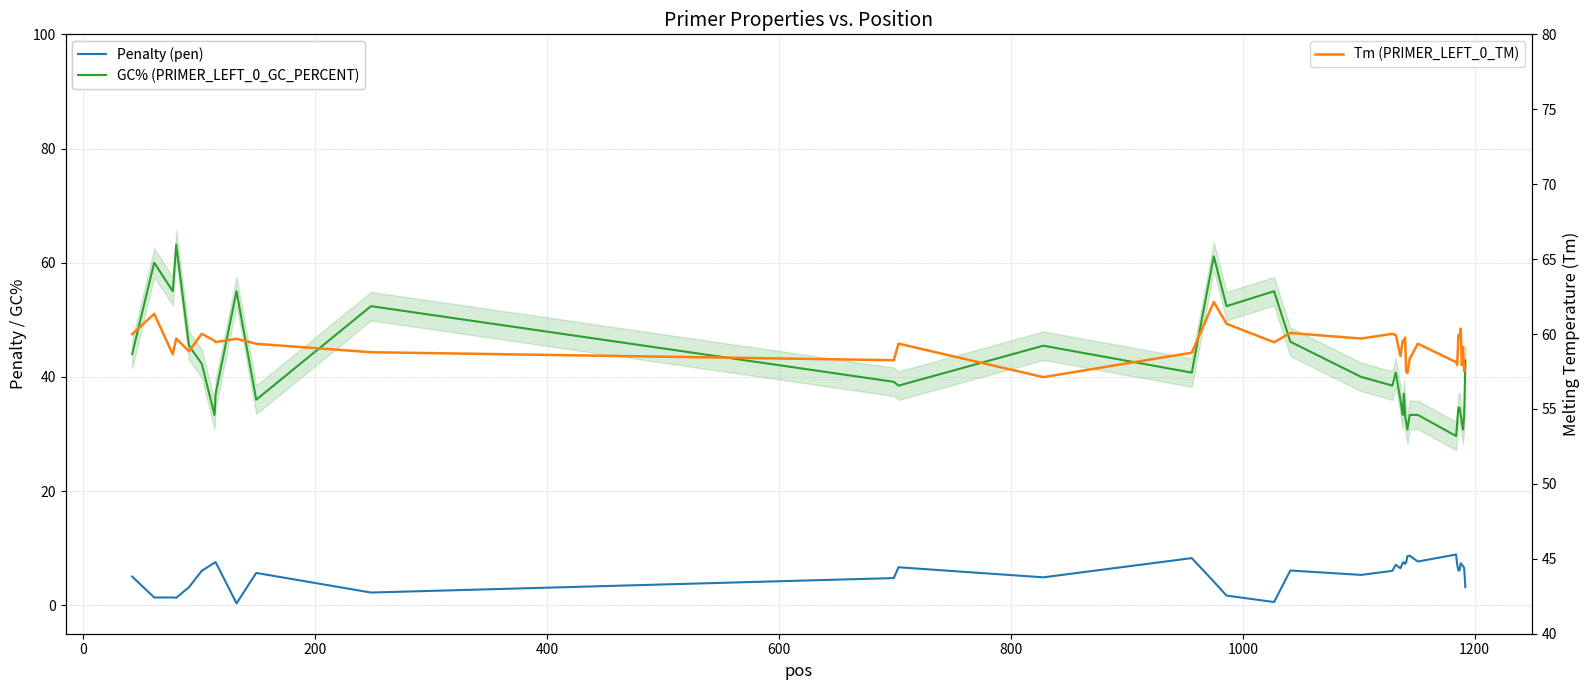

How many distinct data groups are displayed?

3